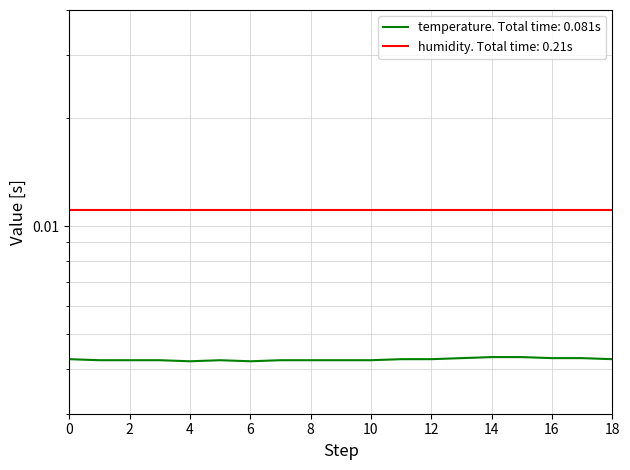

How many data points does each series have?

19